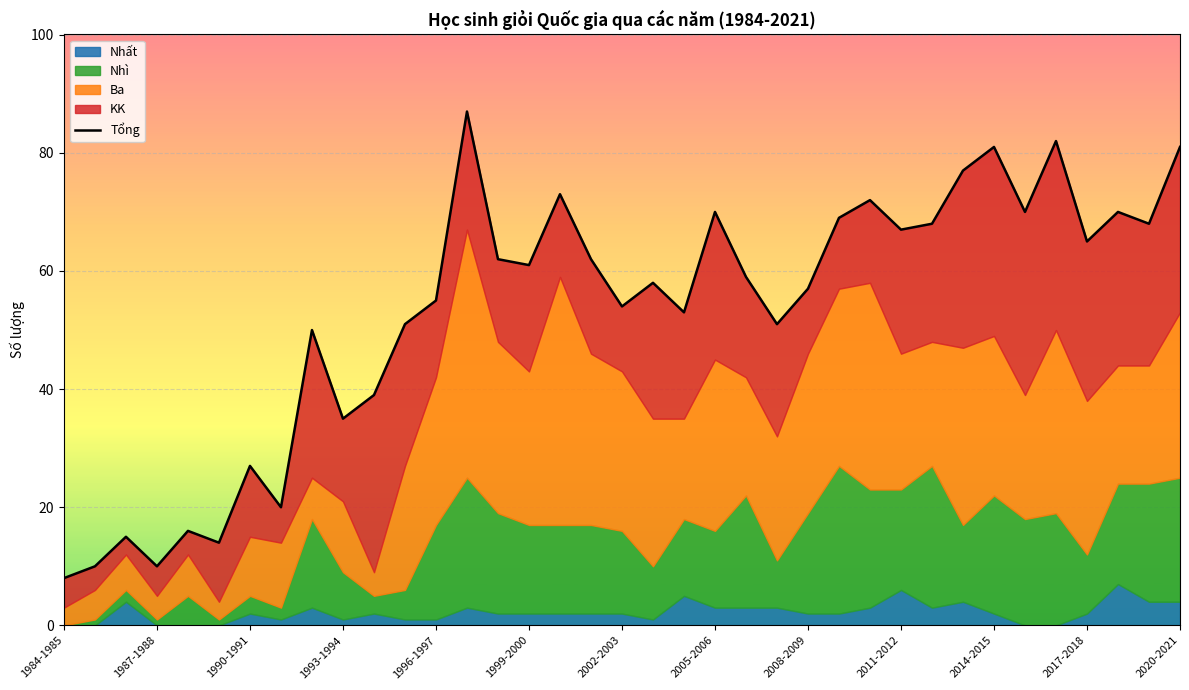

Reading left to right, what are all the values shown in this chart?

8	10	15	10	16	14	27	20	50	35	39	51	55	87	62	61	73	62	54	58	53	70	59	51	57	69	72	67	68	77	81	70	82	65	70	68	81